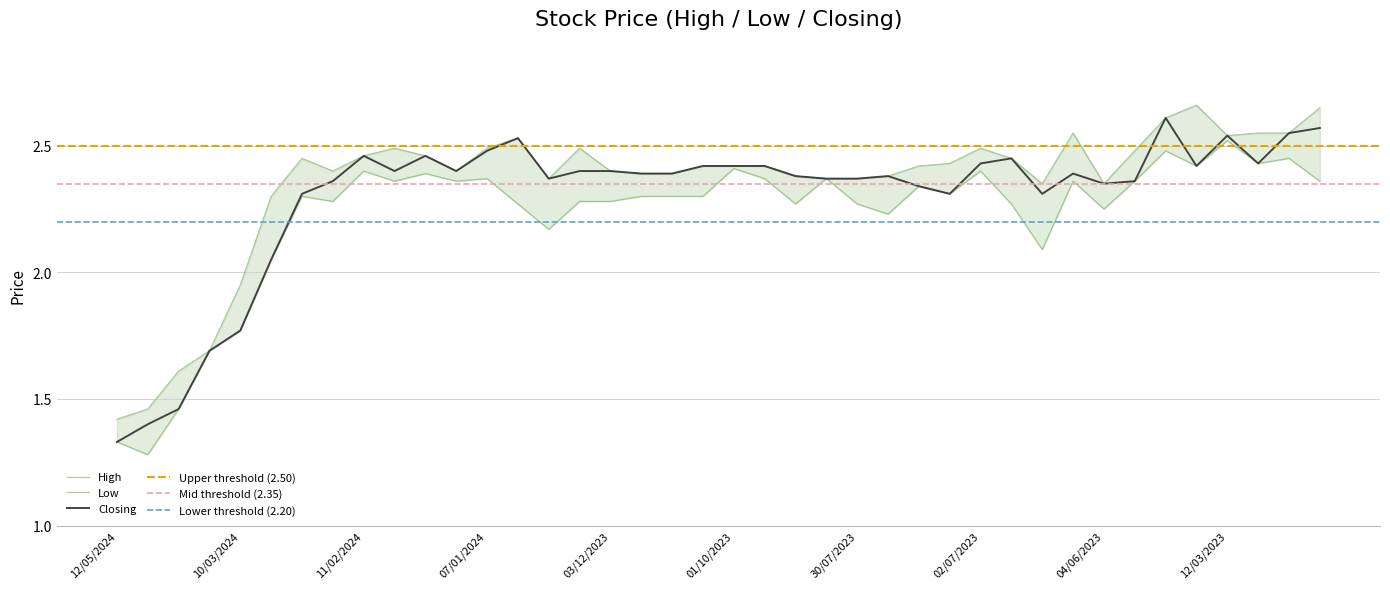

What is the label of the 4th point from the left?

17/03/2024